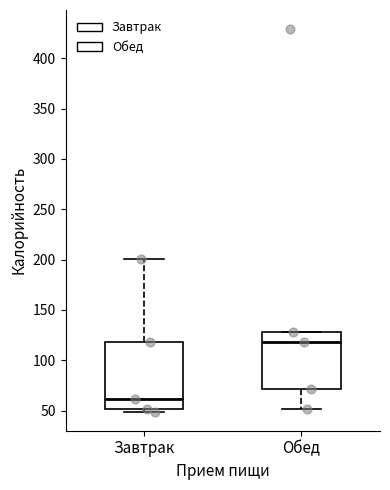

Which box is the tallest, from its lower edge to its upper edge?

Завтрак